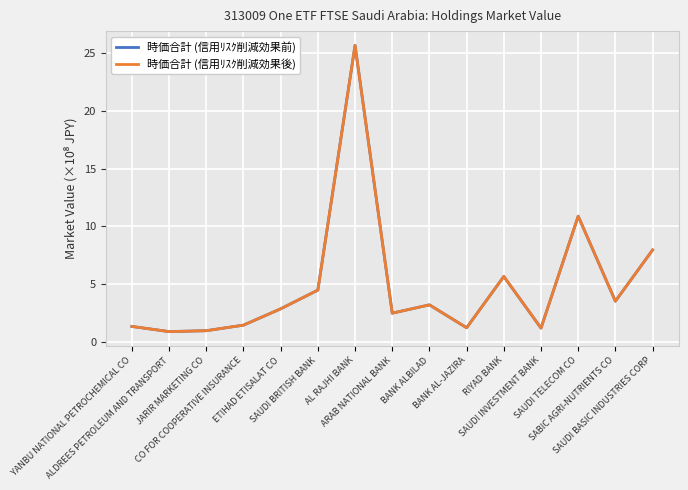

What position from the right is BANK ALBILAD?

7